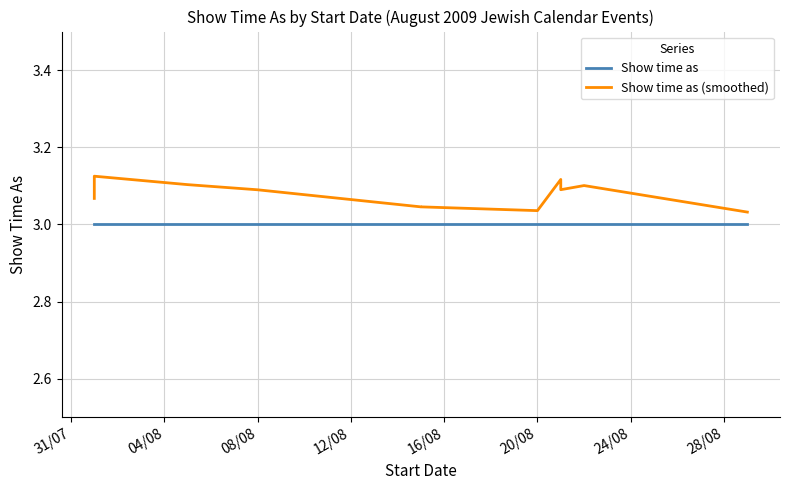

Which series has the largest total across all categories?

Show time as (smoothed)